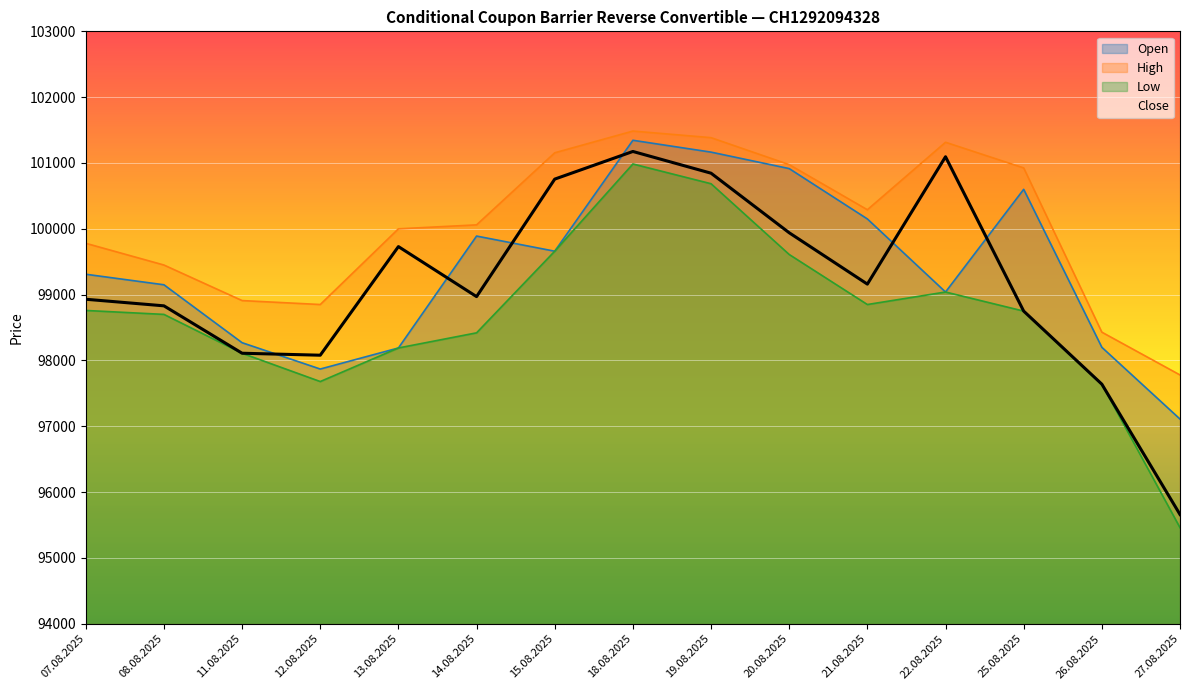

What is the sum of all Open values?

1490865